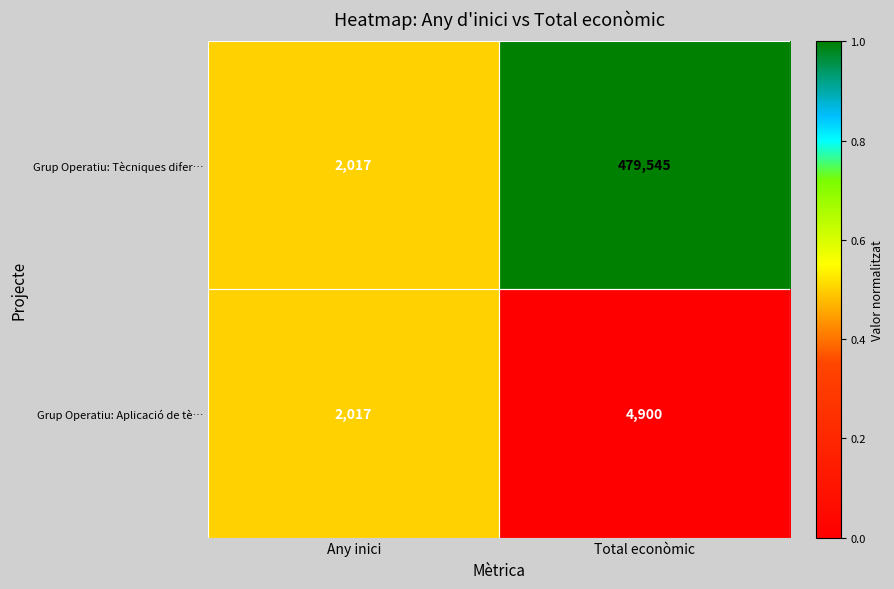

Where is Grup Operatiu: Aplicació de tè… nearest to the value 3458?

Any inici